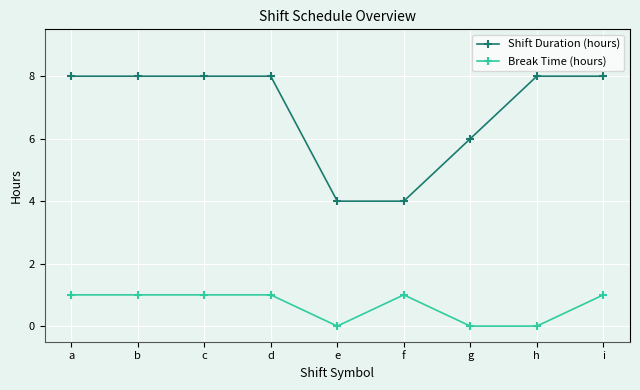

True or false: Shift Duration (hours) and Break Time (hours) intersect in this chart.

False